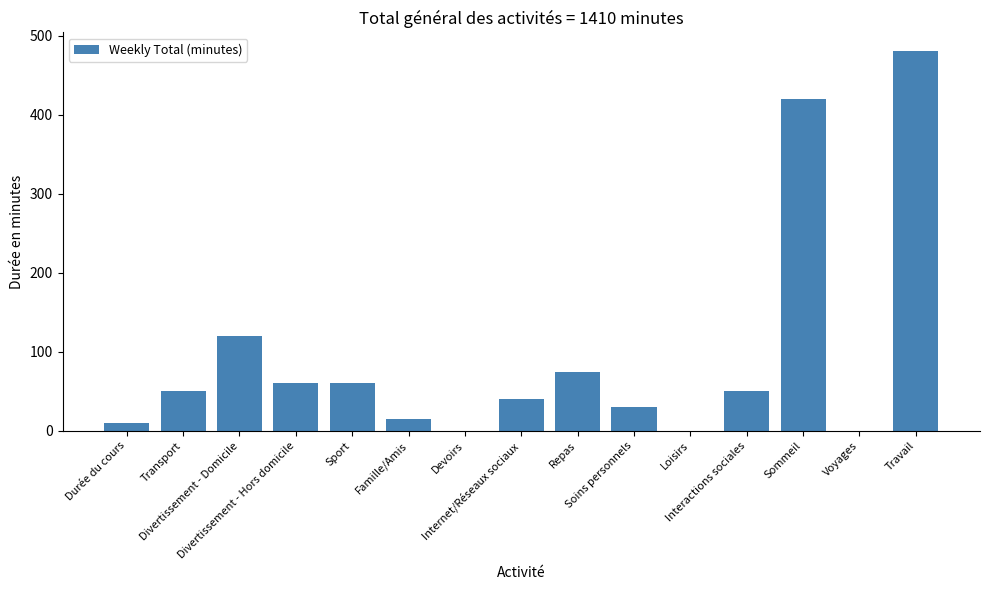

Approximately how many times larger is the value at Repas compared to Transport?

1.5